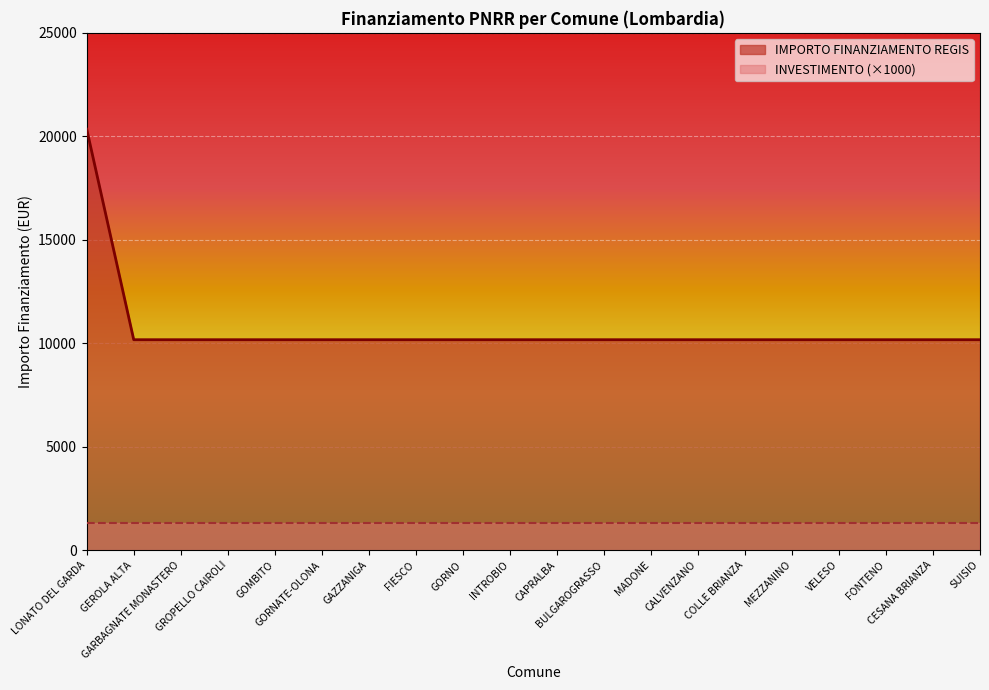

Rank the categories by value from lowest to highest.

GEROLA ALTA, GARBAGNATE MONASTERO, GROPELLO CAIROLI, GOMBITO, GORNATE-OLONA, GAZZANIGA, FIESCO, GORNO, INTROBIO, CAPRALBA, BULGAROGRASSO, MADONE, CALVENZANO, COLLE BRIANZA, MEZZANINO, VELESO, FONTENO, CESANA BRIANZA, SUISIO, LONATO DEL GARDA